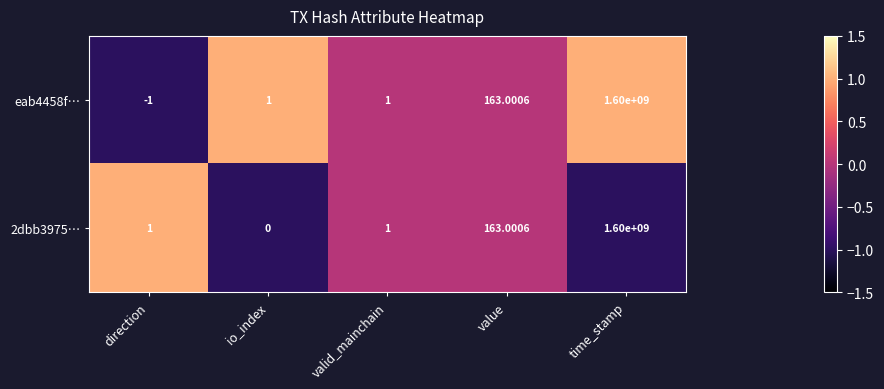

At how many categories does at least one series exceed 0?

5